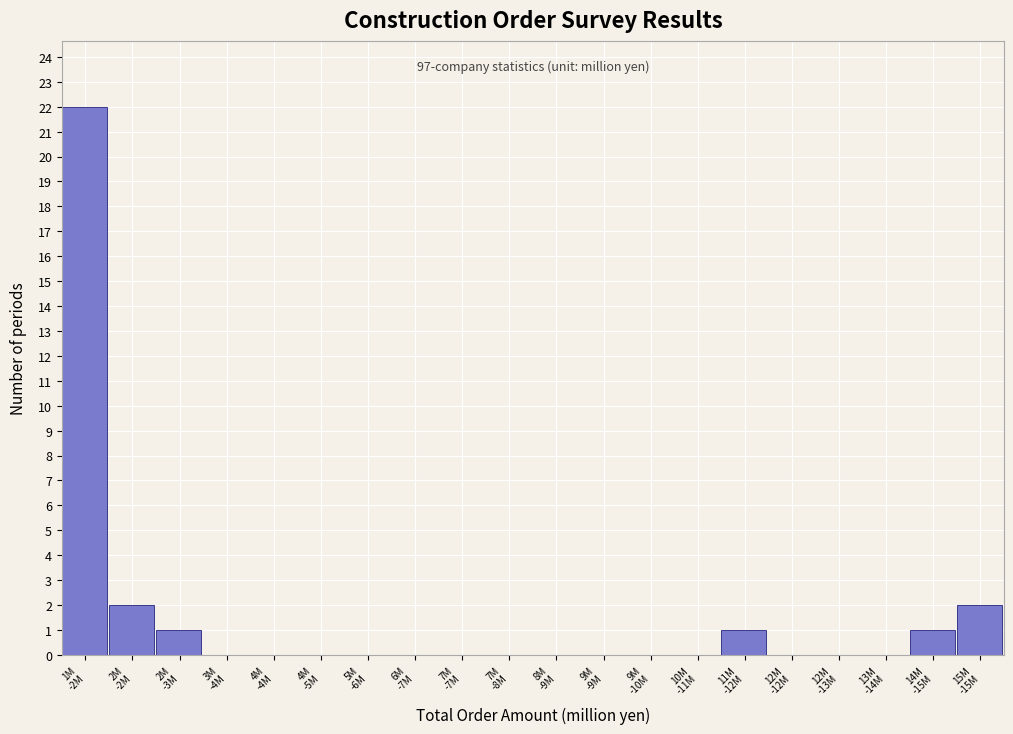

What is the greatest value displayed?

22